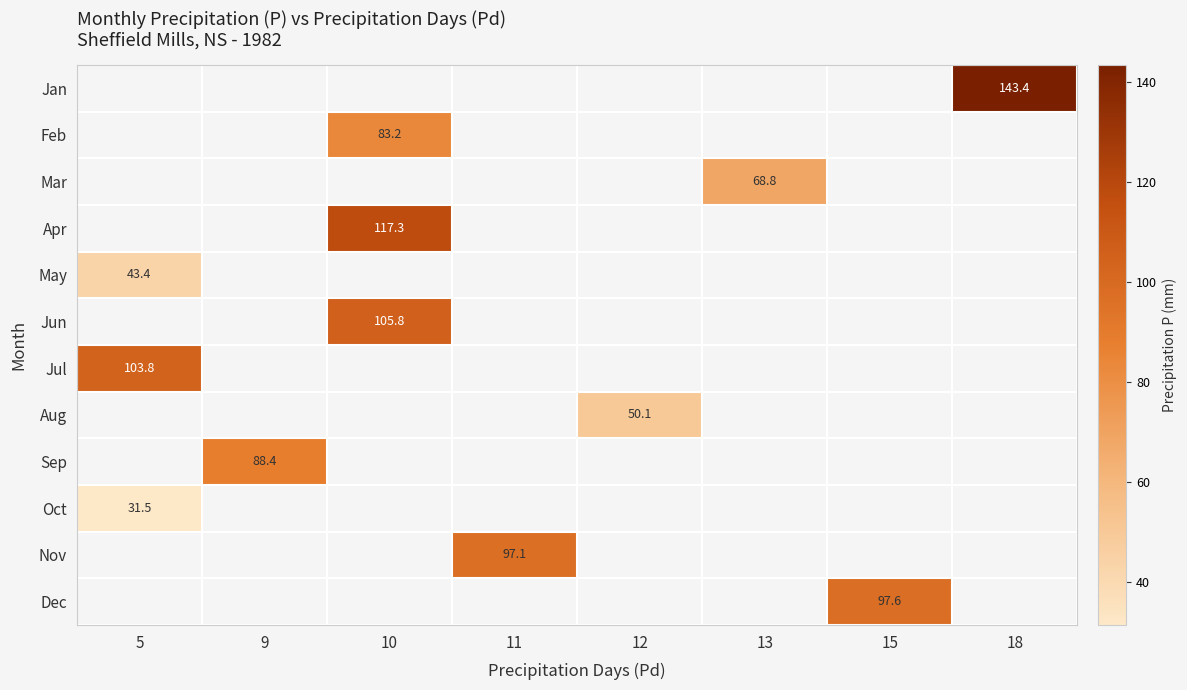

Is it true that Dec equals 138.0 at 15?

False